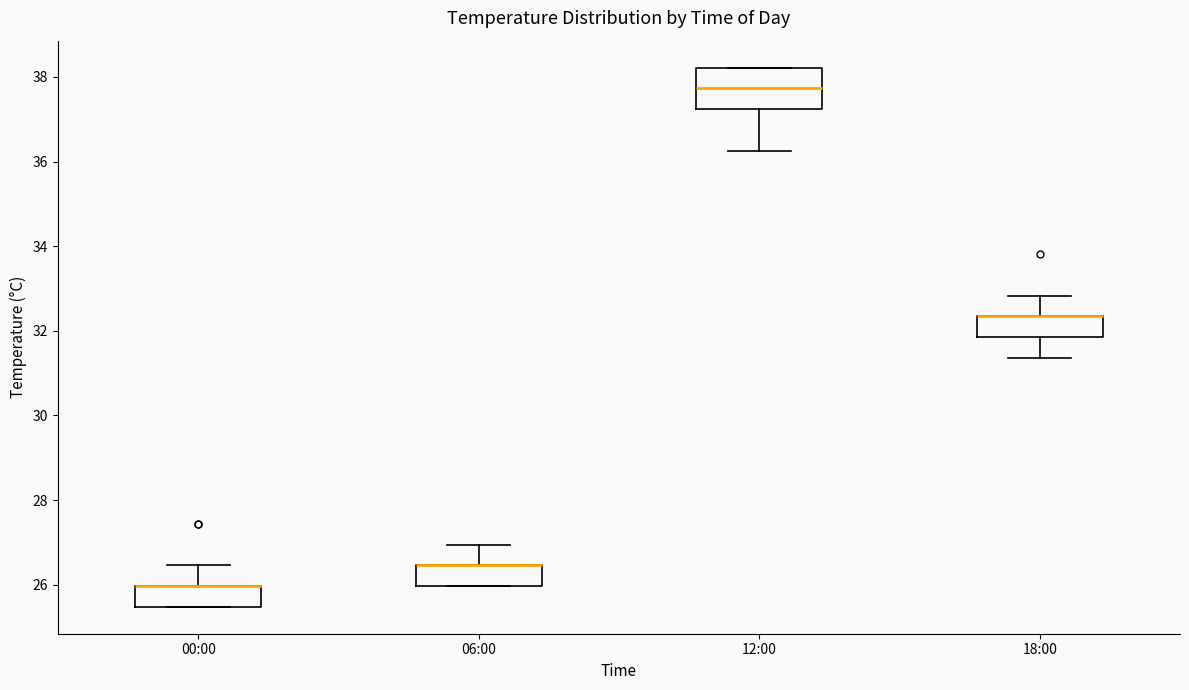

Reading left to right, transcribe this box plot: for each box, give where its median line is, the range the box spans, and where its two whiskers end, as read against the y-axis. The values are not printed on the chart, so give them approximately, as read against the axis.

00:00: median 26.0 (drawn on the box's upper edge), box 25.4 to 26.0, whiskers 25.4 to 26.4
06:00: median 26.4 (drawn on the box's upper edge), box 26.0 to 26.4, whiskers 26.0 to 27.0
12:00: median 37.8, box 37.2 to 38.2, whiskers 36.2 to 38.2
18:00: median 32.4 (drawn on the box's upper edge), box 31.8 to 32.4, whiskers 31.4 to 32.8